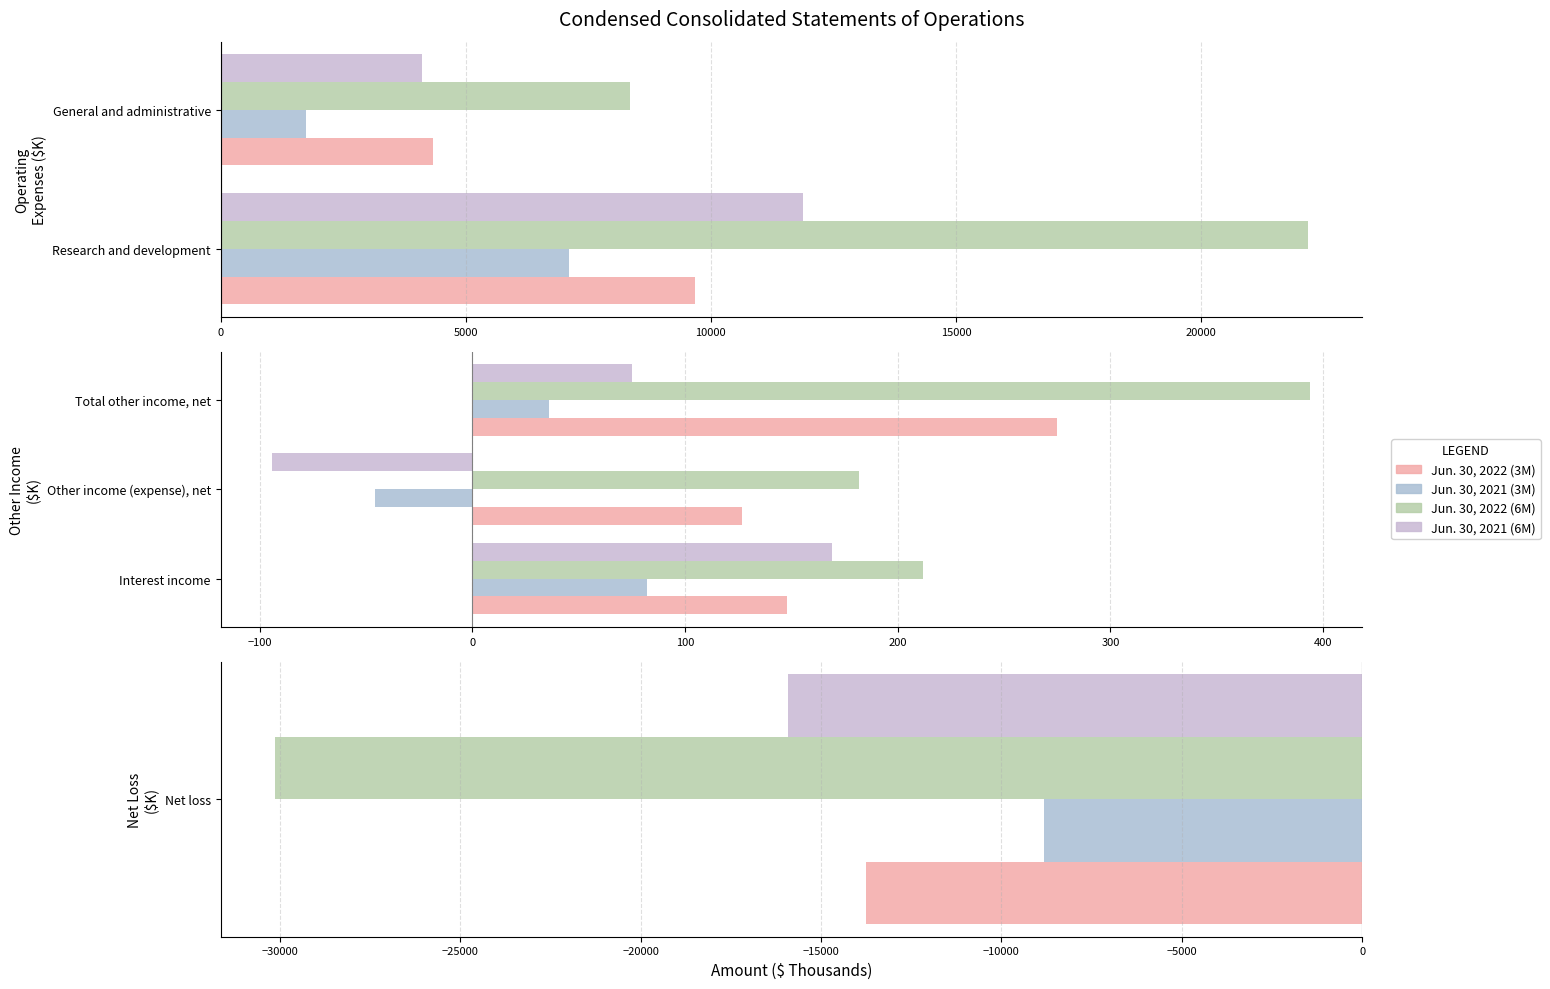

What are all the series names shown in the legend?

Jun. 30, 2022 (3M), Jun. 30, 2021 (3M), Jun. 30, 2022 (6M), Jun. 30, 2021 (6M)